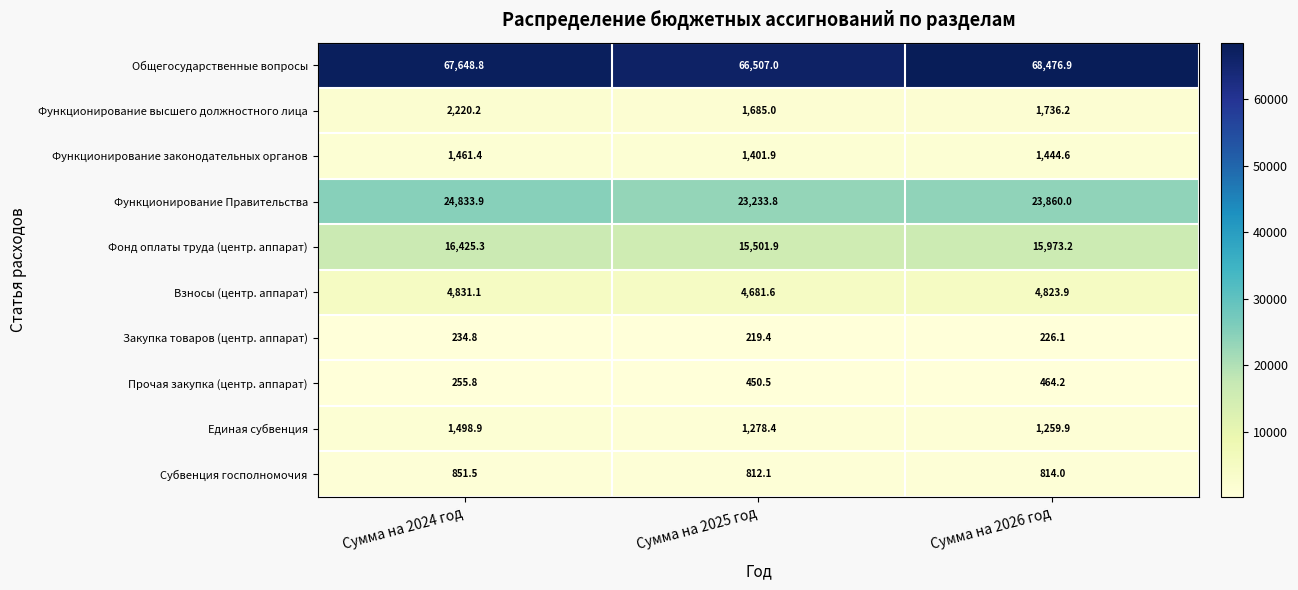

What is the sum of all Закупка товаров (центр. аппарат) values?

680.3